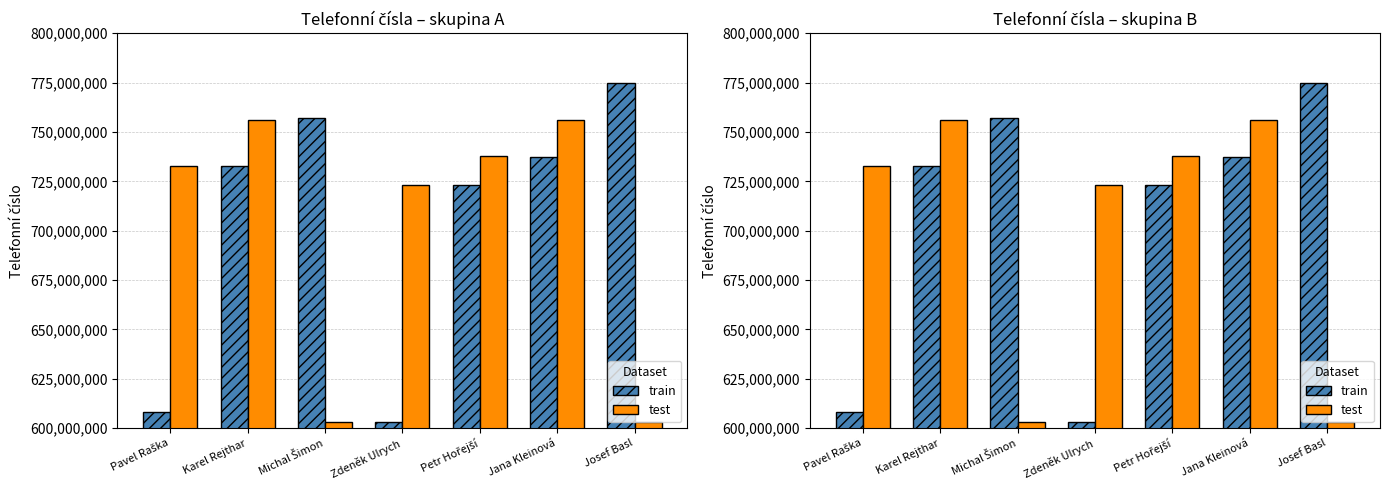

What is the average value of the train series?

705197512